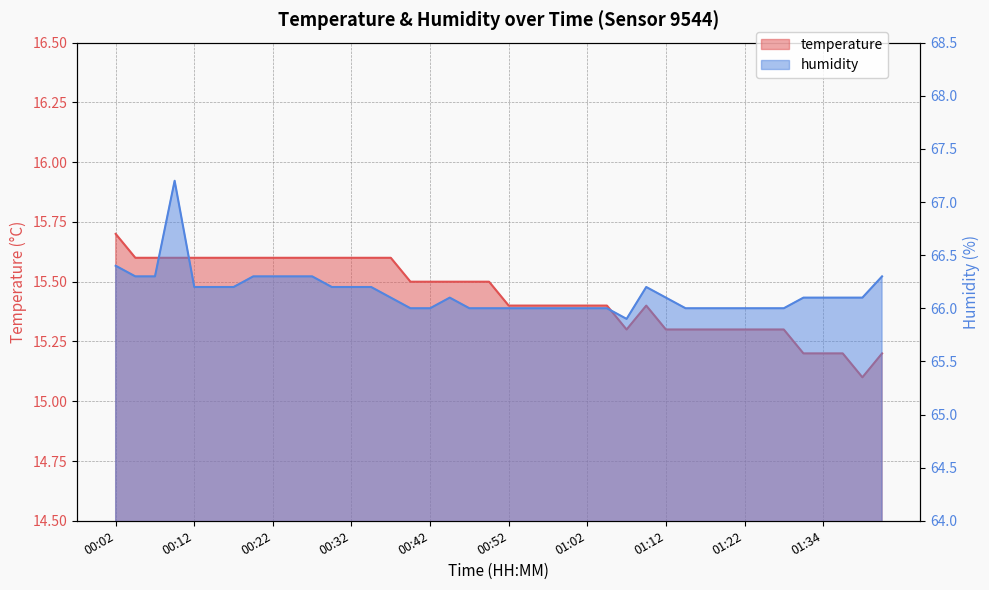

At which label does humidity reach its minimum?

01:07